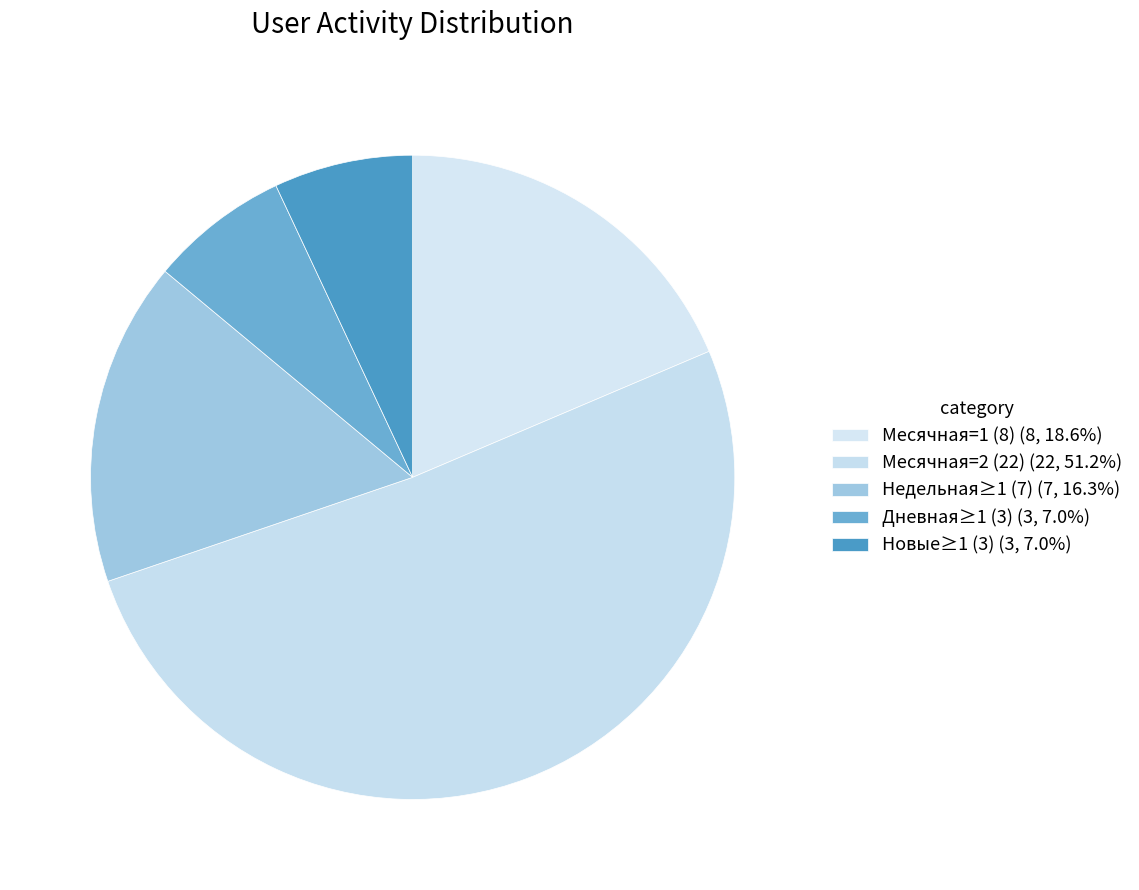

Count the number of slices in the pie.

5